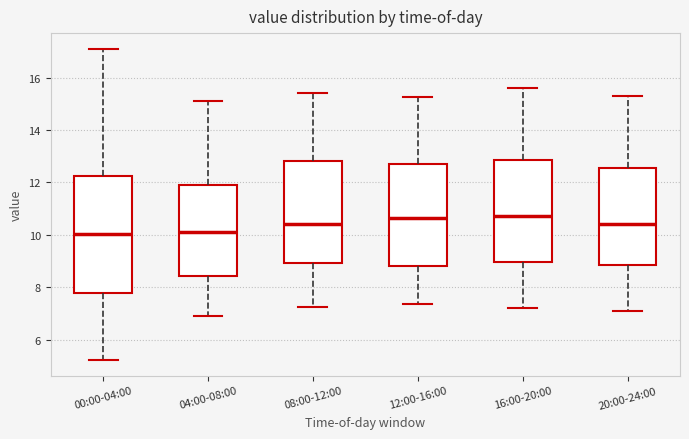

Which box is the tallest, from its lower edge to its upper edge?

00:00-04:00